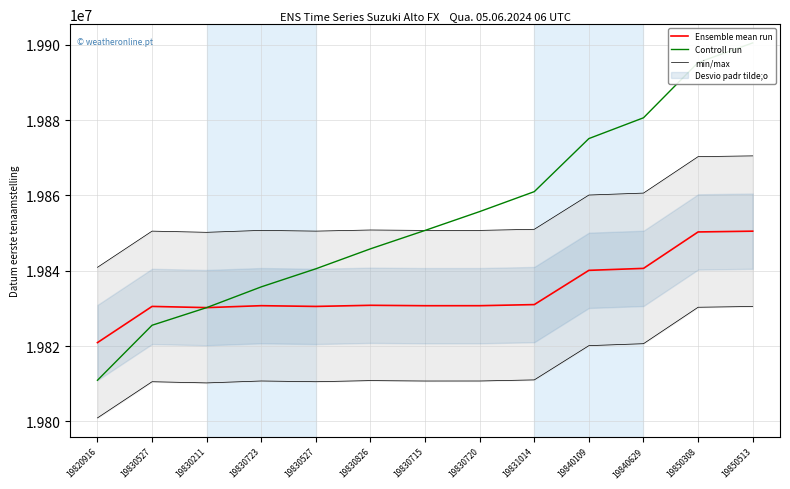

What is the value of the min/max point at the 6th from the left?

19810826